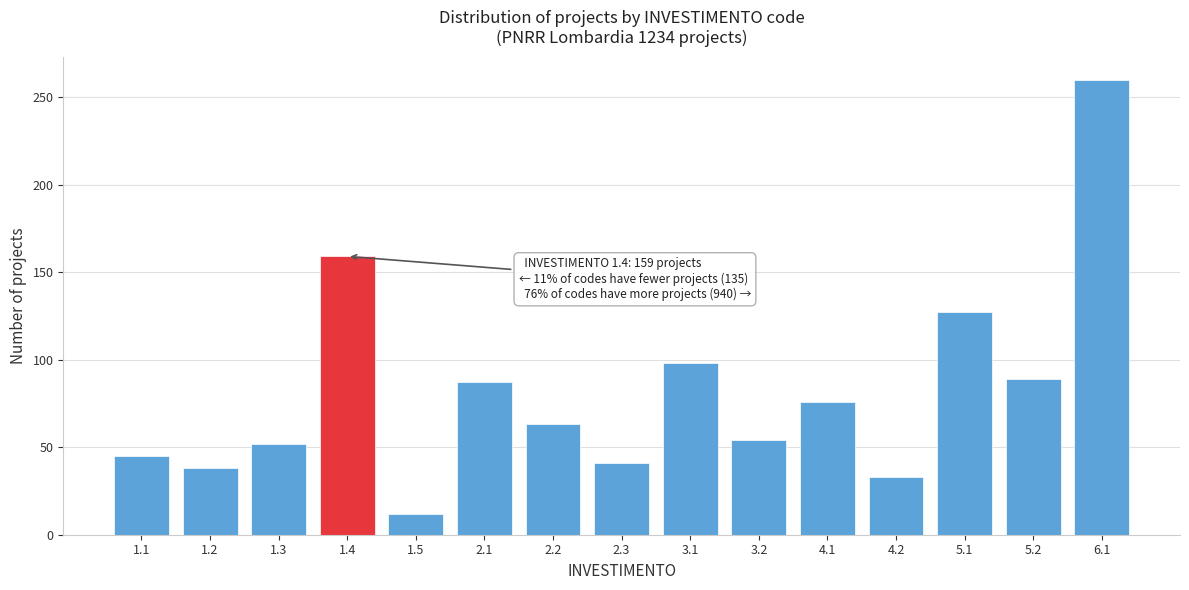

Reading left to right, list all the values displayed in this chart.

45	38	52	159	12	87	63	41	98	54	76	33	127	89	260